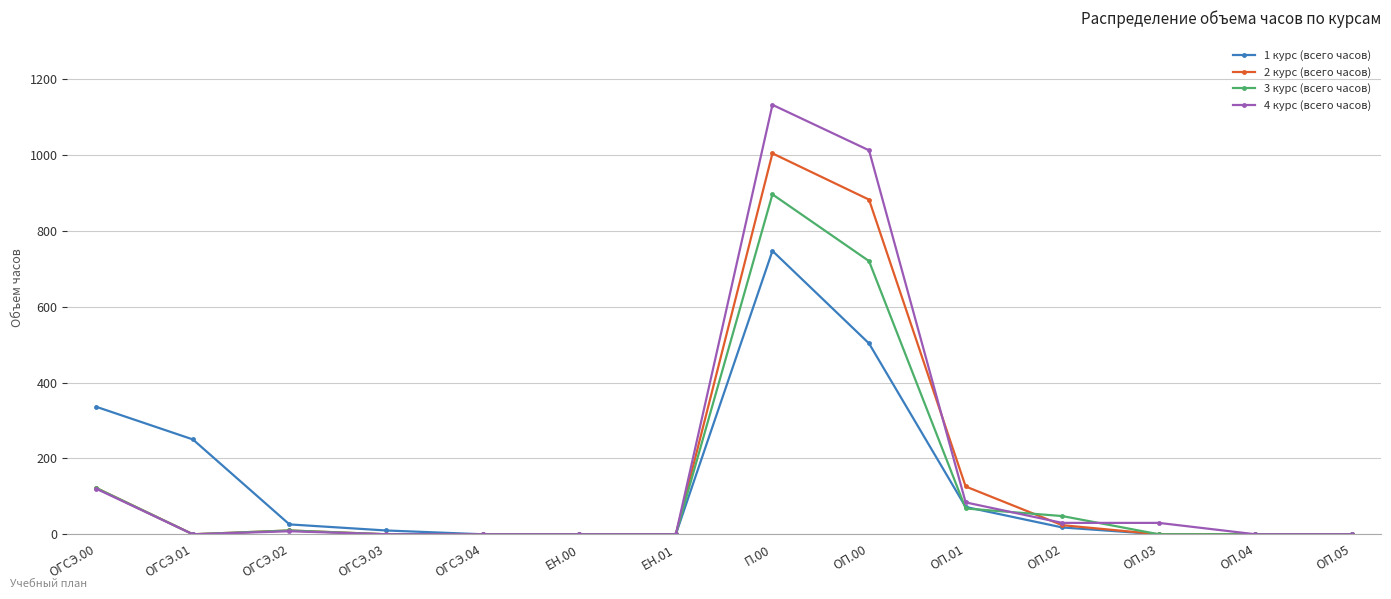

Rank the series by their maximum value, from highest to lowest.

4 курс (всего часов), 2 курс (всего часов), 3 курс (всего часов), 1 курс (всего часов)